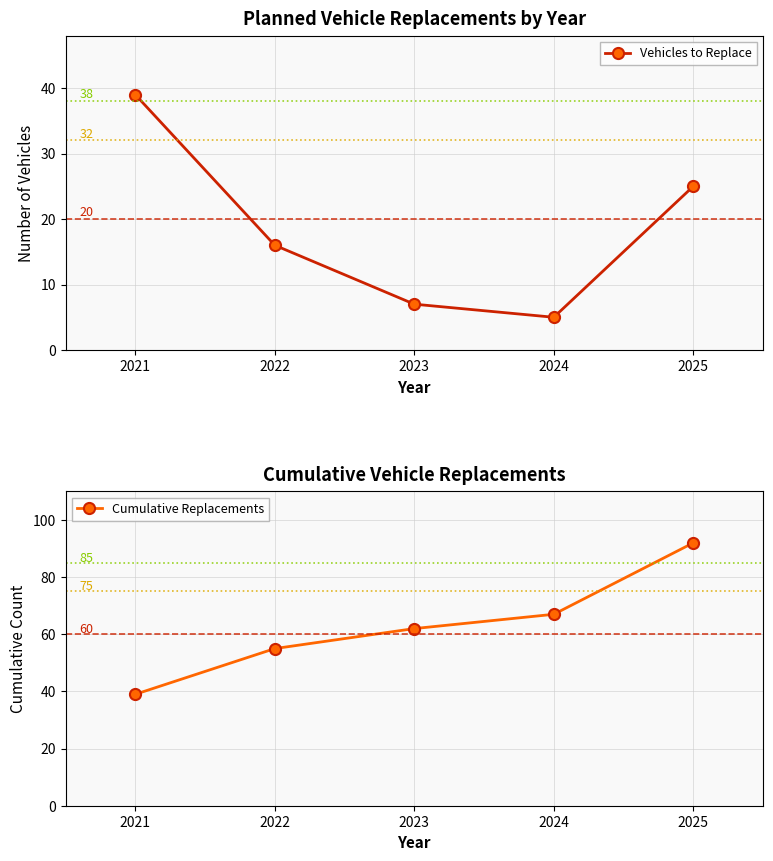

Reading right to left, what are all the values shown in this chart?

Vehicles to Replace: 25	5	7	16	39
Cumulative Replacements: 92	67	62	55	39